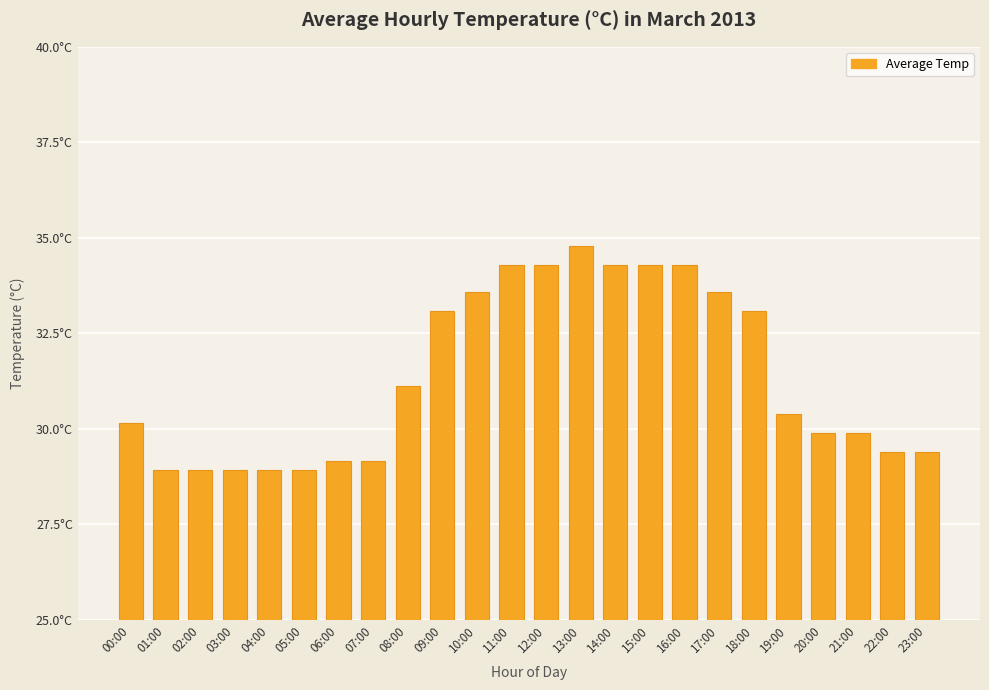

Which category has the highest value across all series?

13:00